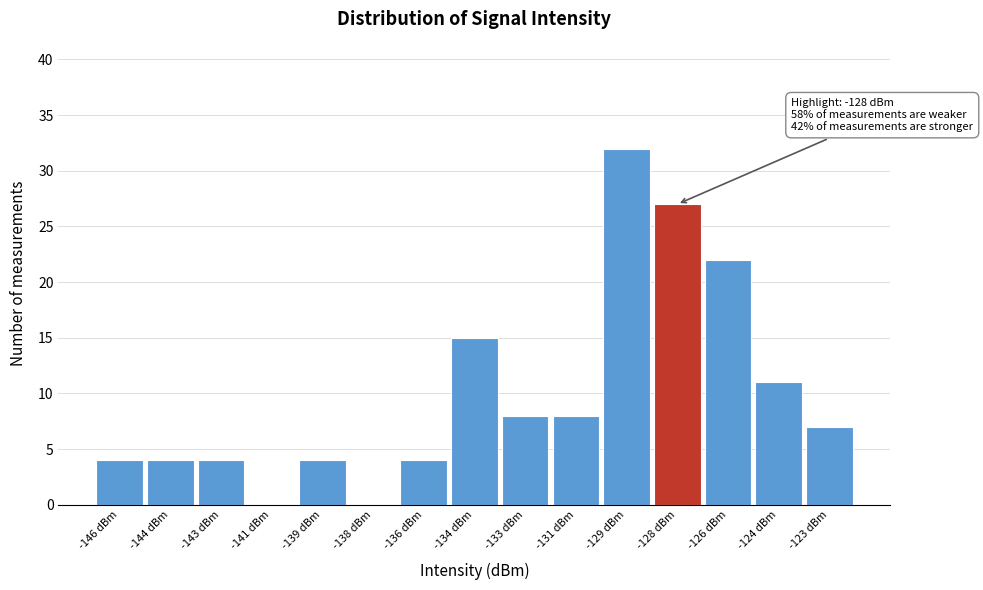

Reading left to right, extract all data points from this chart.

-146 dBm=4	-144 dBm=4	-143 dBm=4	-141 dBm=0	-139 dBm=4	-138 dBm=0	-136 dBm=4	-134 dBm=15	-133 dBm=8	-131 dBm=8	-129 dBm=32	-128 dBm=27	-126 dBm=22	-124 dBm=11	-123 dBm=7